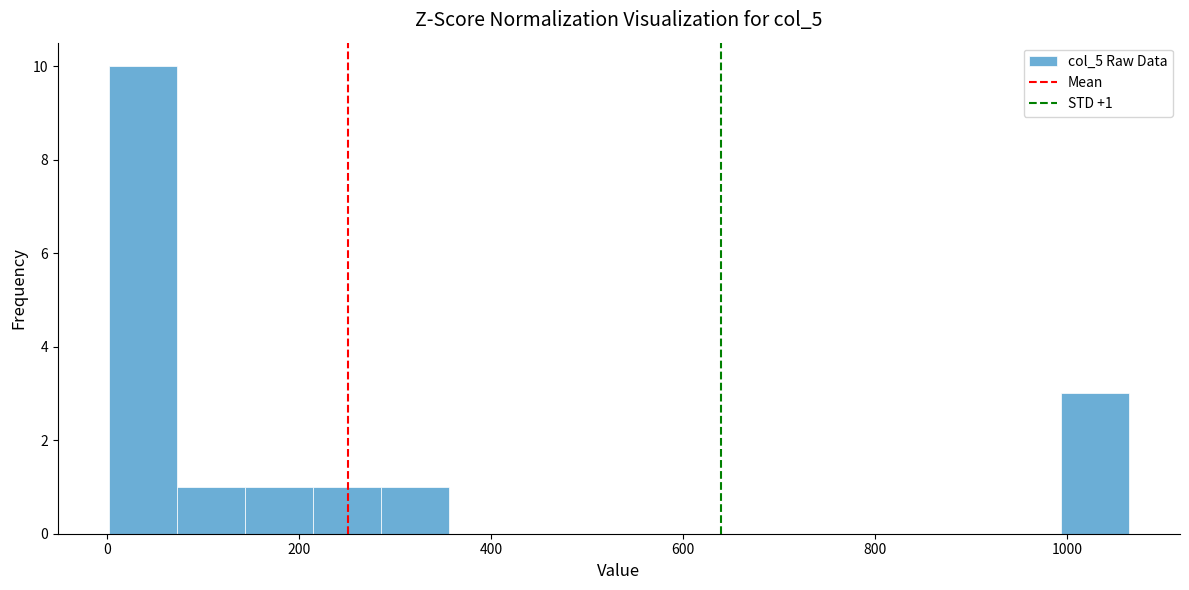

Around what value on the x-axis is the tallest bar? Give the approximate position of its centre, as read against the axis.

40